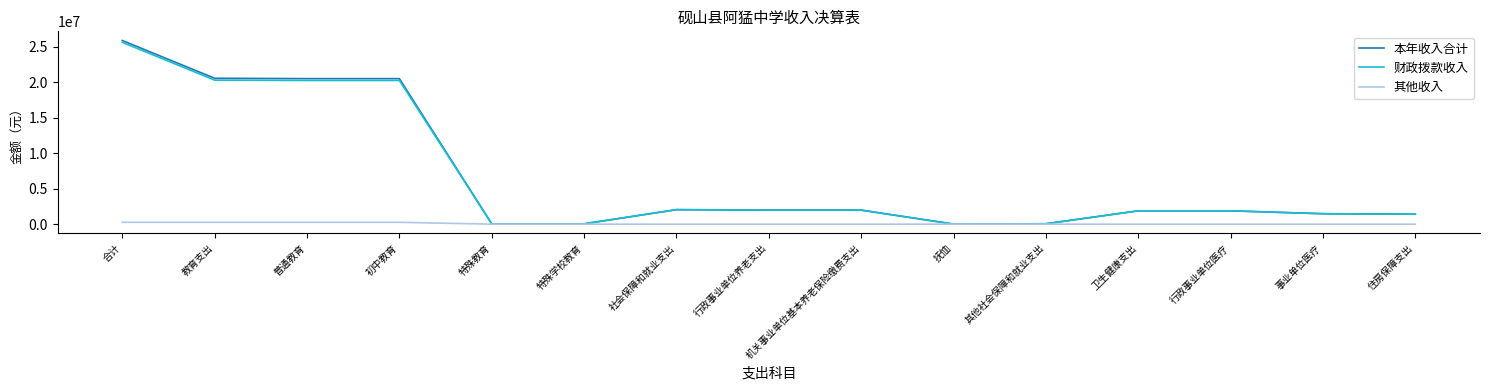

The 其他收入 series shows 0.0 at 特殊学校教育. True or false?

True